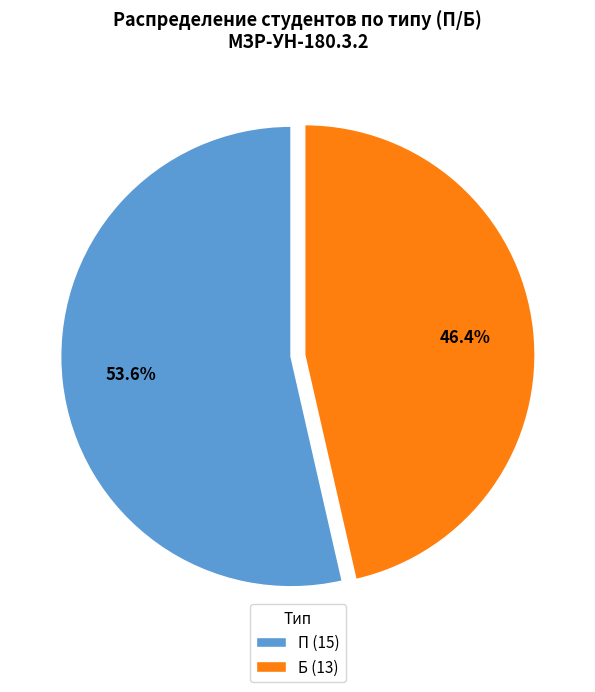

How many slices are in this pie chart?

2